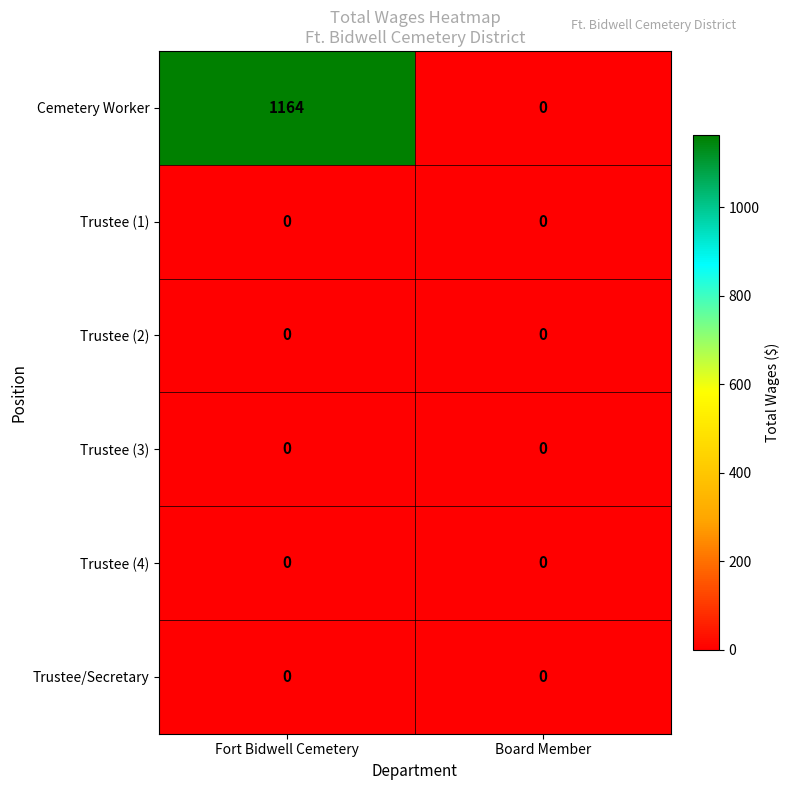

Reading left to right, transcribe all the data shown in this chart.

Cemetery Worker: 1164	0
Trustee (1): 0	0
Trustee (2): 0	0
Trustee (3): 0	0
Trustee (4): 0	0
Trustee/Secretary: 0	0